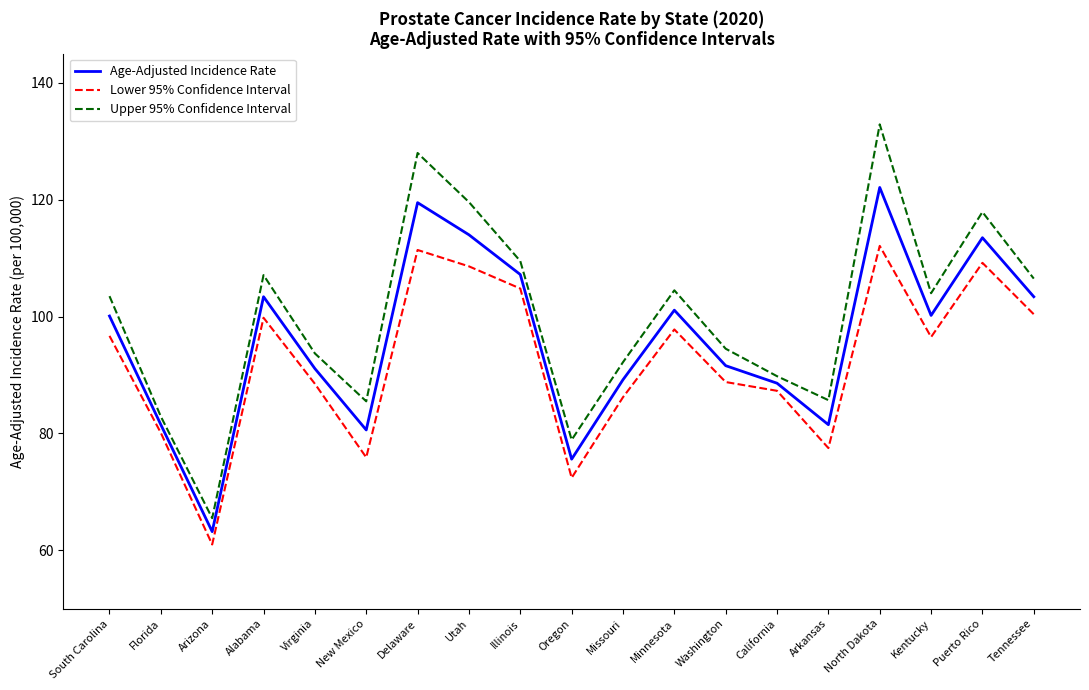

What position from the right is Florida?

18